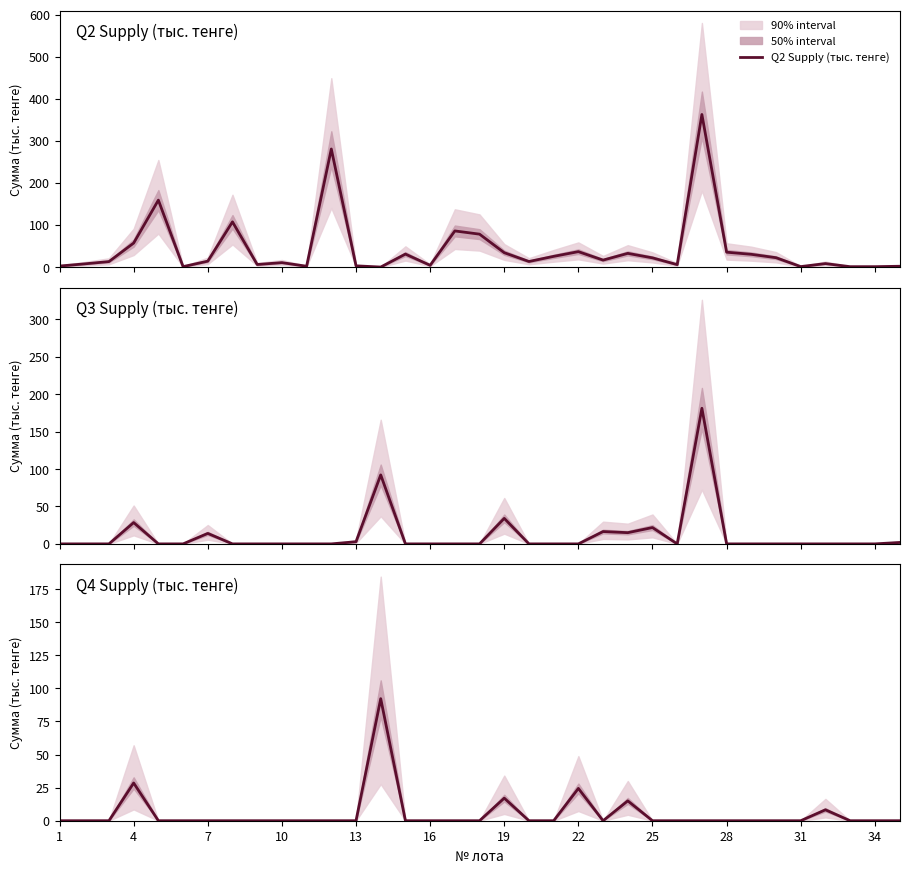

Which category has the lowest value across all series?

13